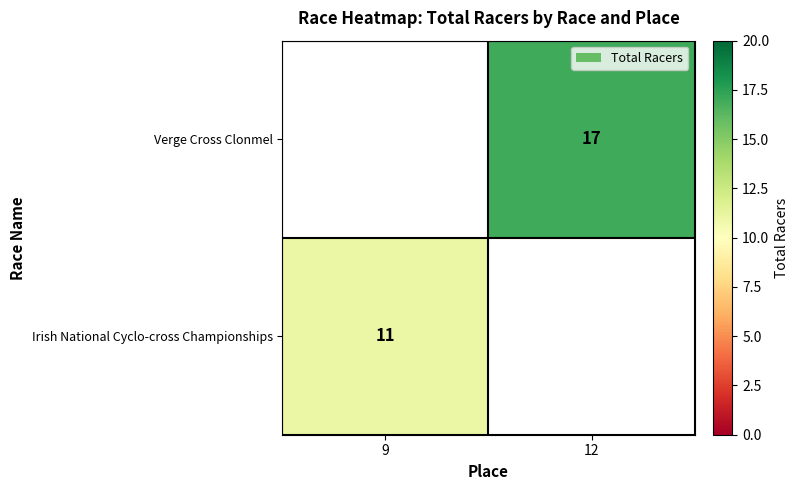

How many distinct data groups are displayed?

2